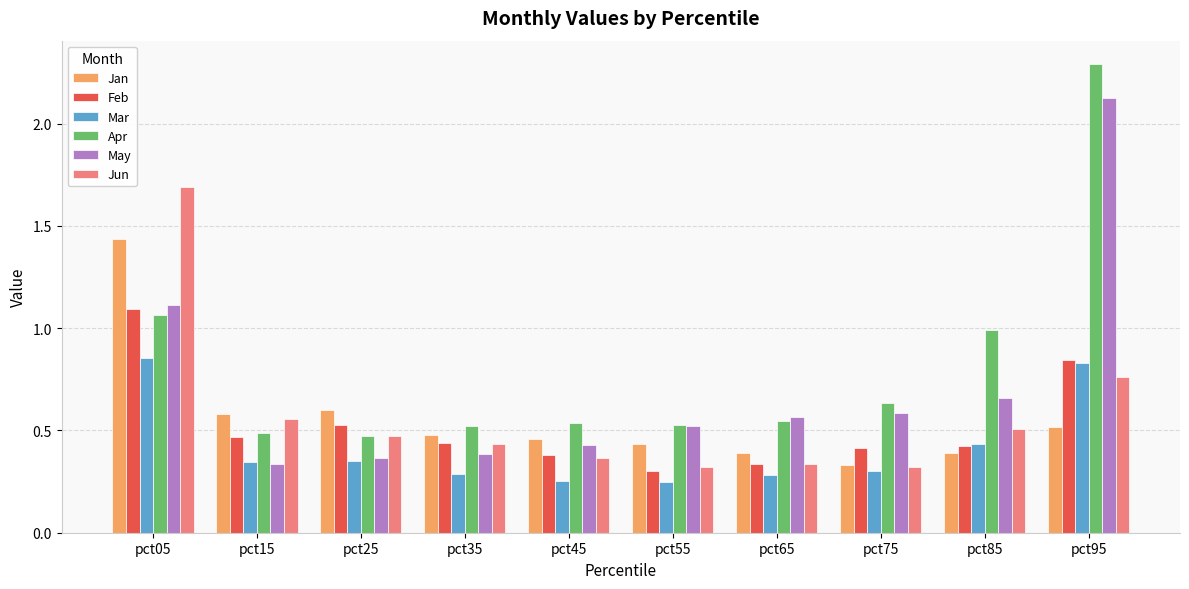

Which series has the widest spread of values?

Apr